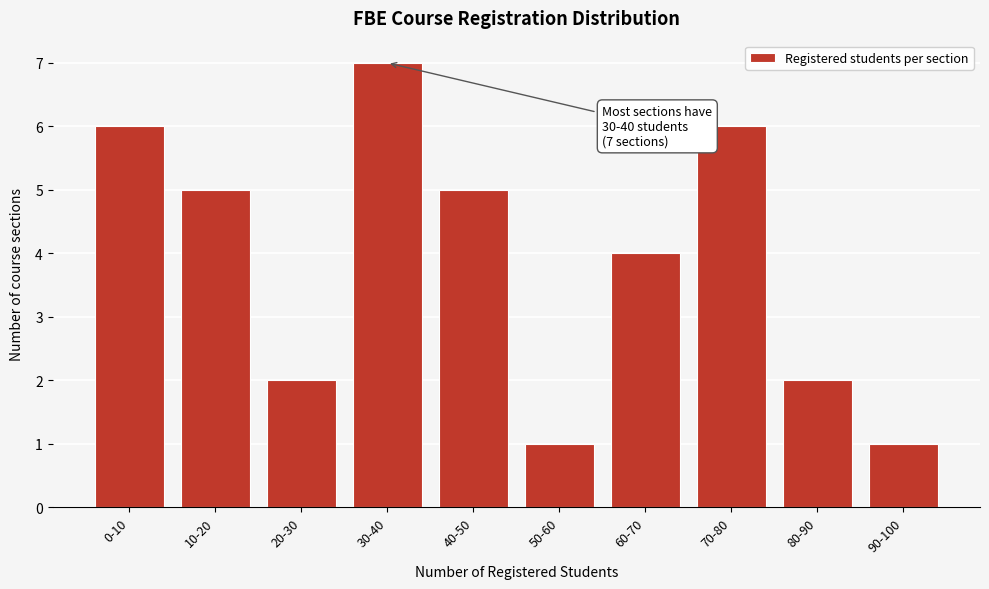

Reading left to right, list all the values displayed in this chart.

0-10=6	10-20=5	20-30=2	30-40=7	40-50=5	50-60=1	60-70=4	70-80=6	80-90=2	90-100=1